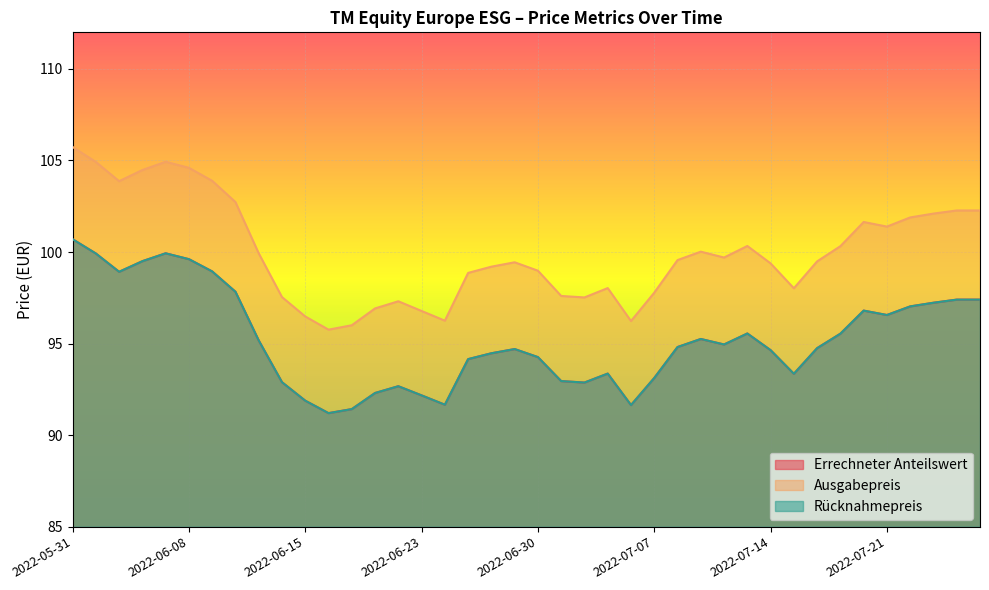

What is the sum of the Rücknahmepreis values at 2022-06-29 and 2022-06-13?

189.9